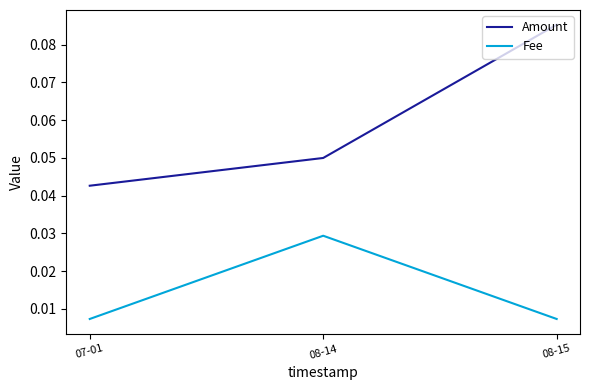

How many lines are shown in the chart?

2